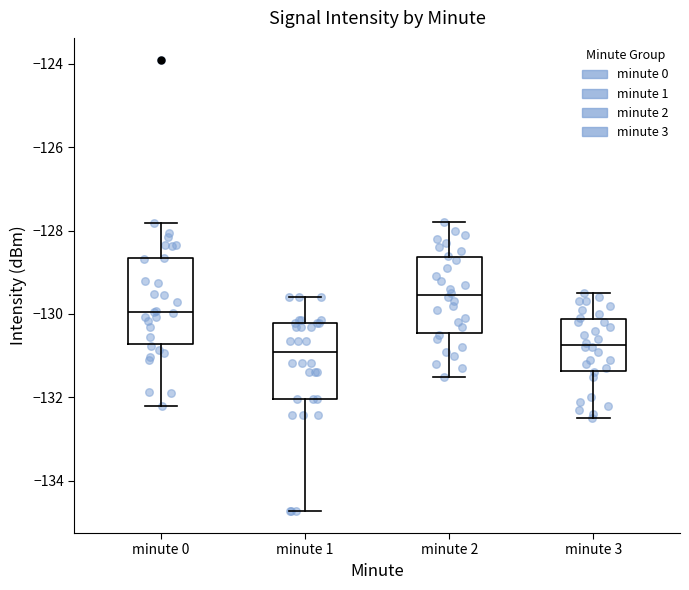

Where does the lower whisker of the box for minute 1 end on the y-axis? The values are not printed on the chart, so give them approximately, as read against the axis.

-134.8